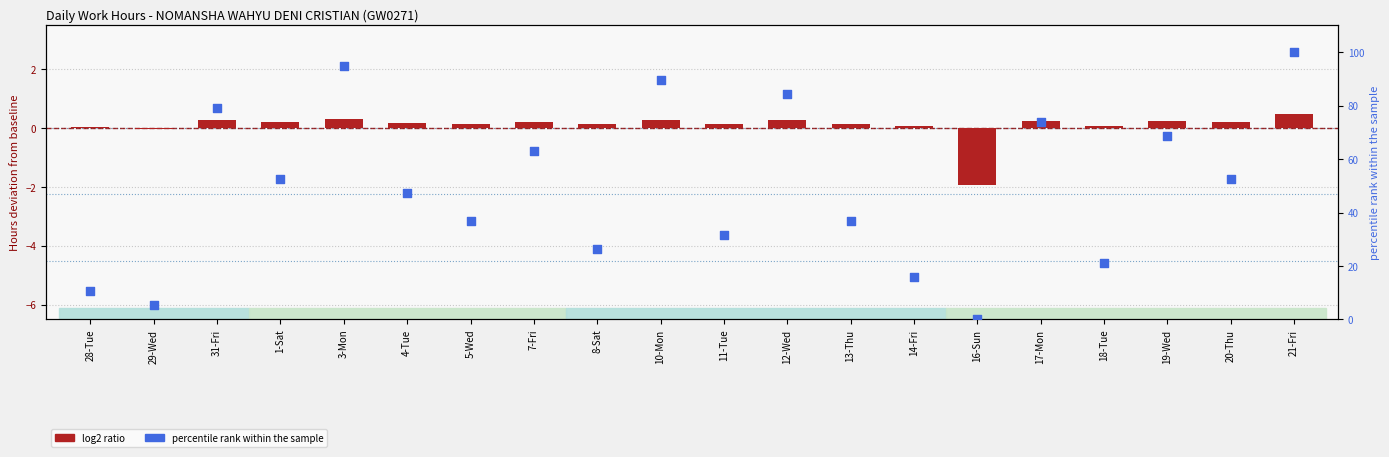

Between 19-Wed and 13-Thu, which is larger?

19-Wed